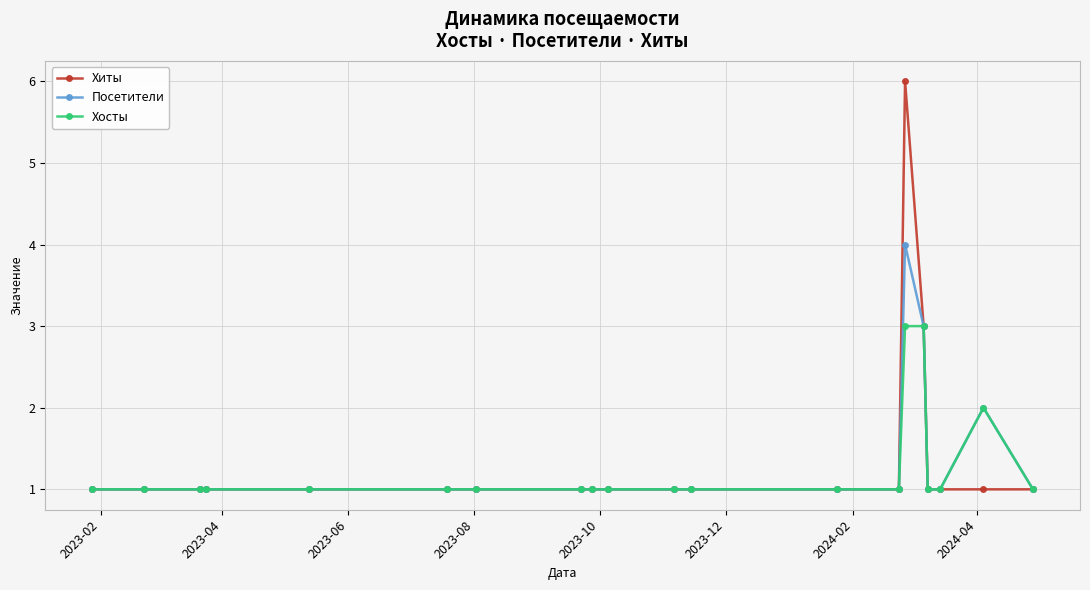

Which series has the widest spread of values?

Хиты